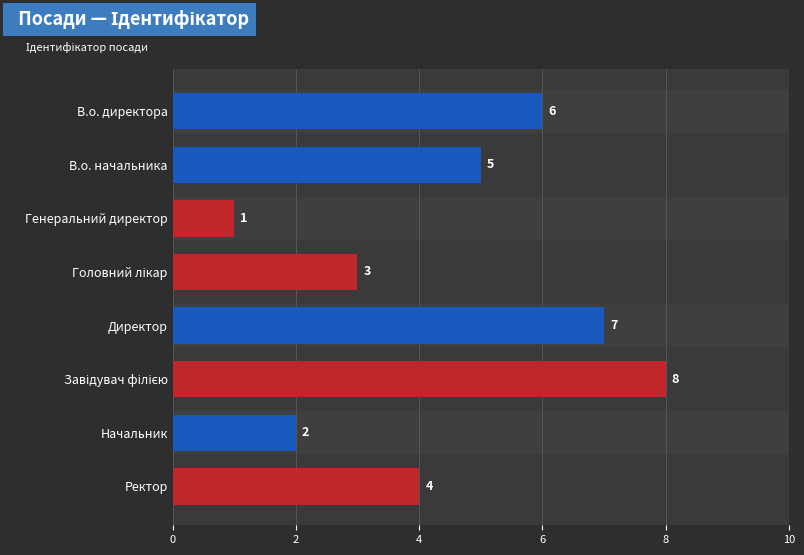

What is the ratio of the value at Ректор to the value at В.о. начальника?

0.8